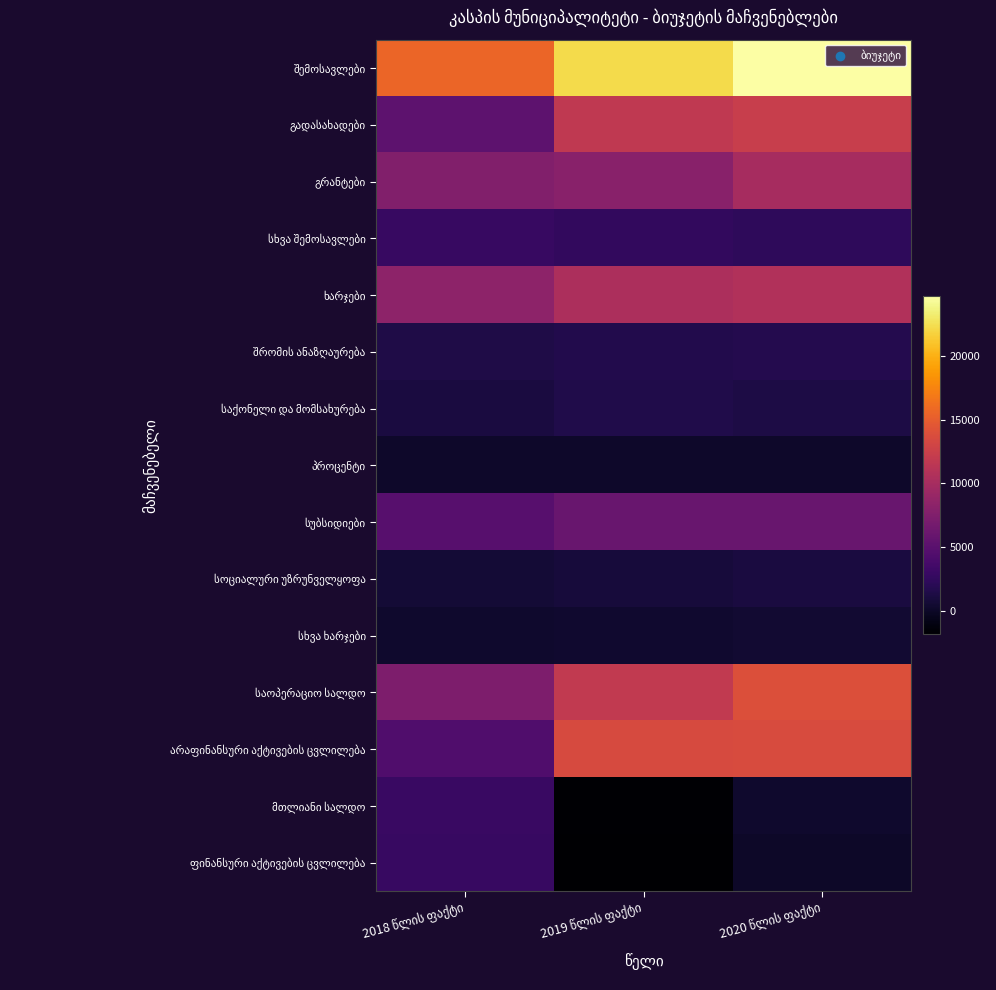

Which series has the largest range (max minus min)?

არაფინანსური აქტივების ცვლილება